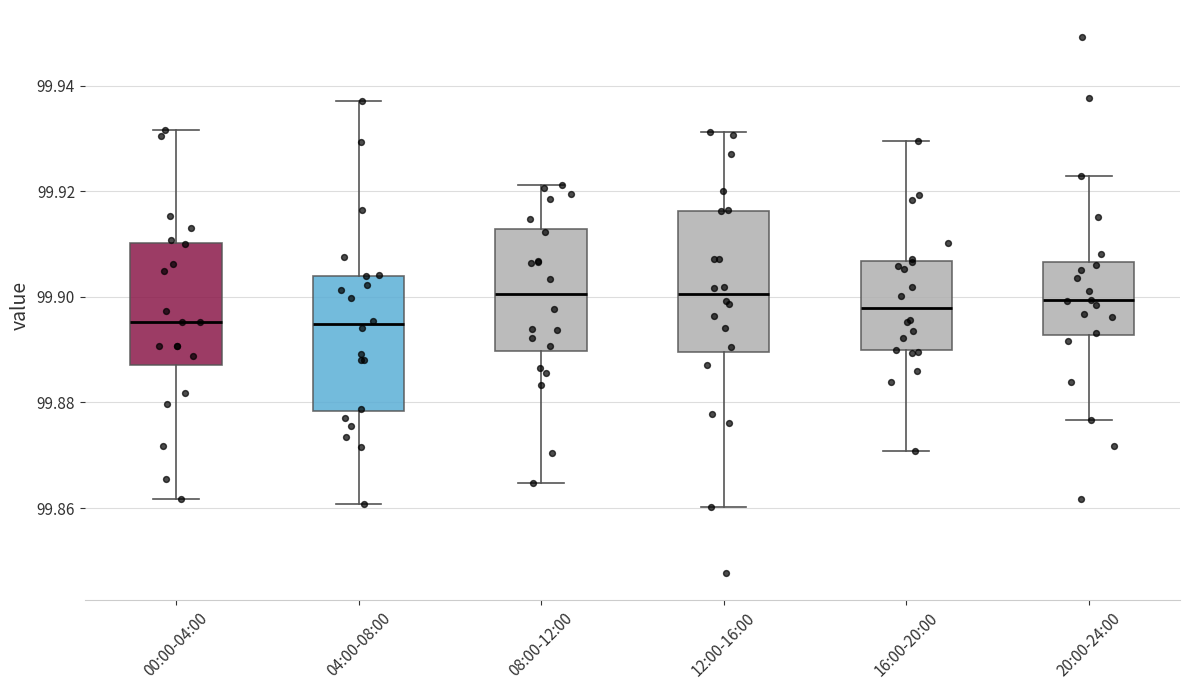

Where does the lower whisker of the box for 12:00-16:00 end on the y-axis? The values are not printed on the chart, so give them approximately, as read against the axis.

99.860